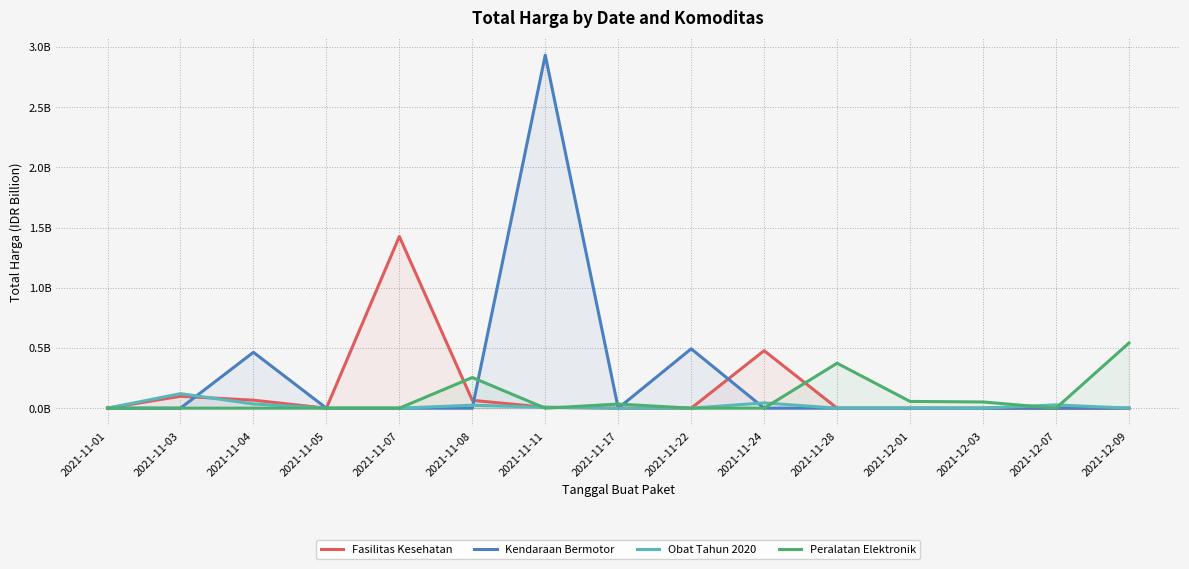

Does the chart display data point markers on the line(s)?

No